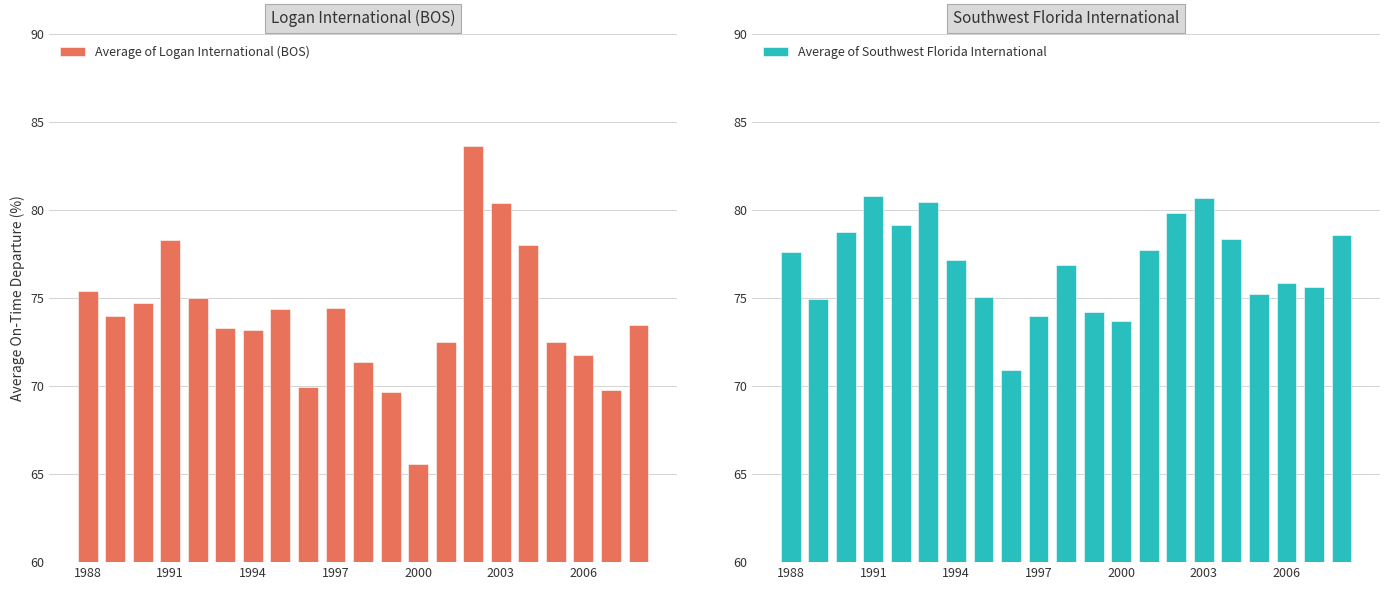

Which series has the widest spread of values?

Average of Logan International (BOS)